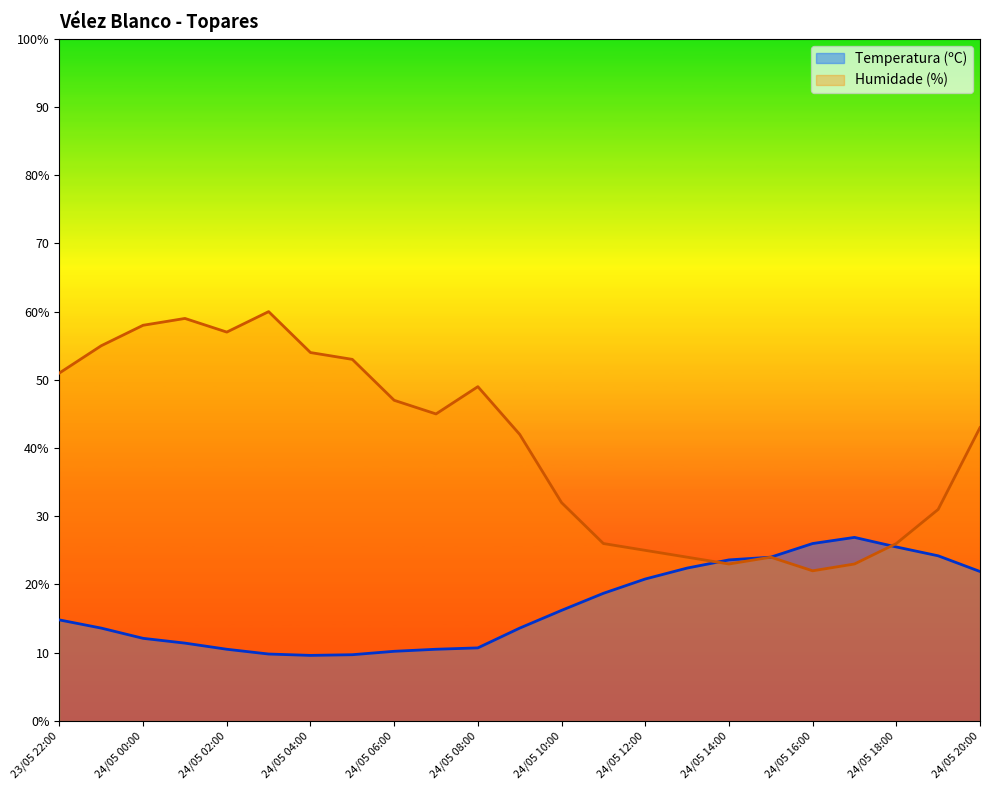

The Humidade (%) series shows 24.0 at 24/05 13:00. True or false?

True